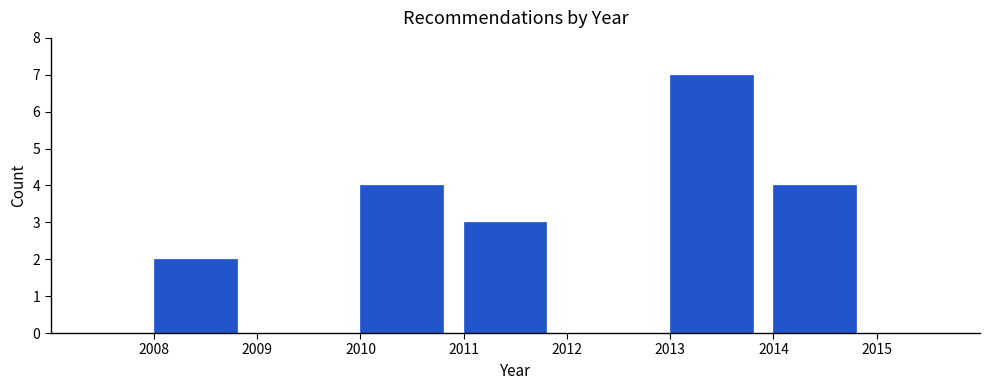

Reading left to right, what are all the values shown in this chart?

2008=2	2009=0	2010=4	2011=3	2012=0	2013=7	2014=4